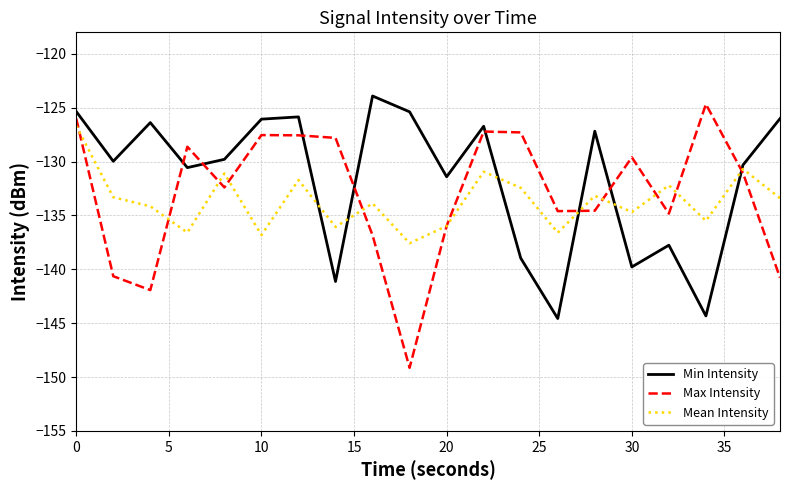

Which series has the largest range (max minus min)?

Max Intensity